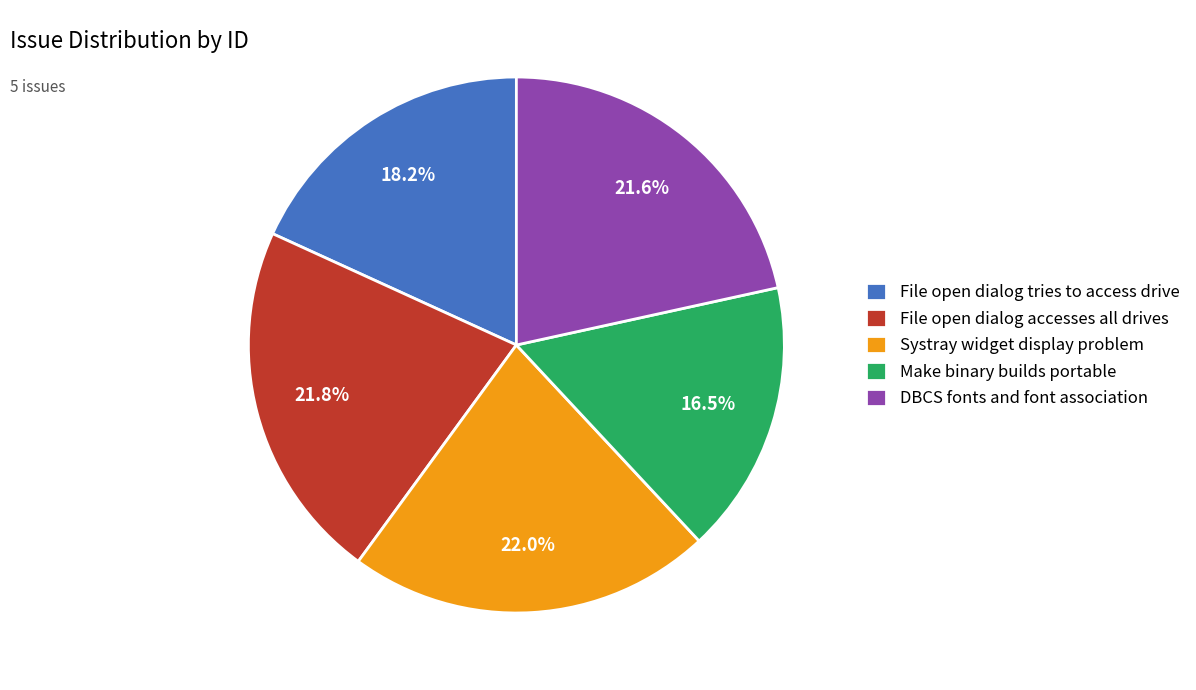

Combined, do Systray widget display problem and Make binary builds portable account for over 50%?

No